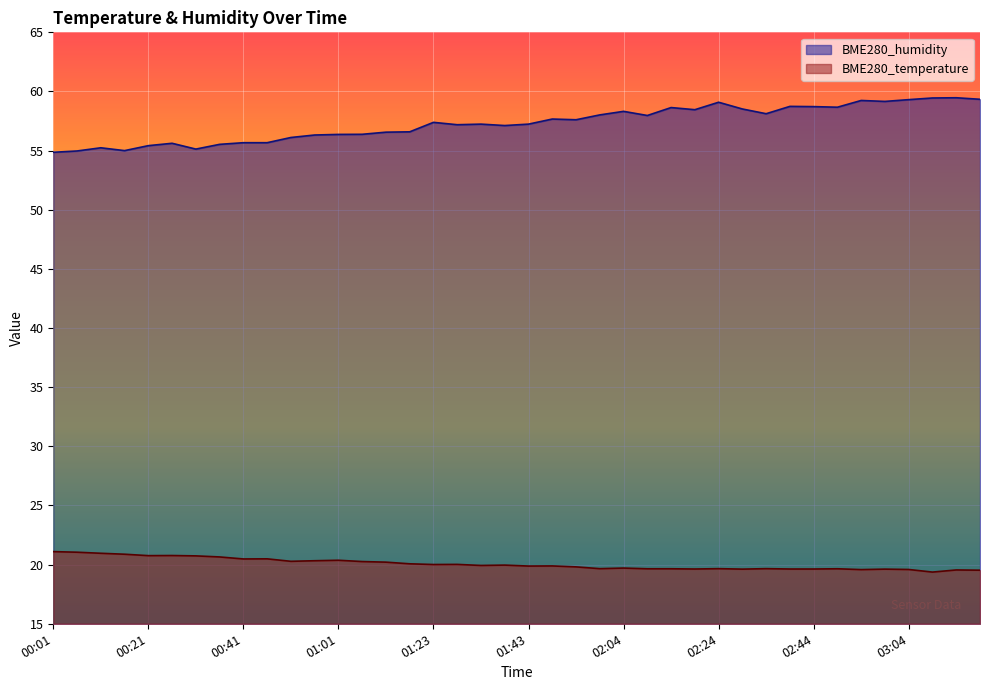

Rank the series by their average value, from highest to lowest.

BME280_humidity, BME280_temperature